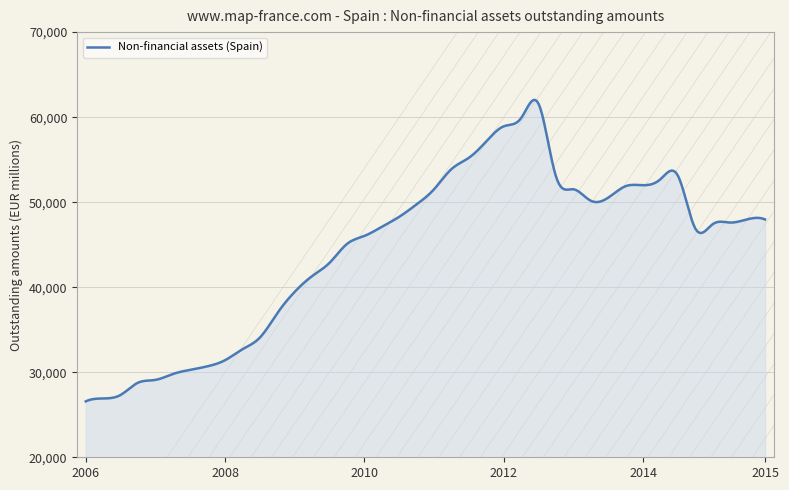

What is the average value?

44556.0